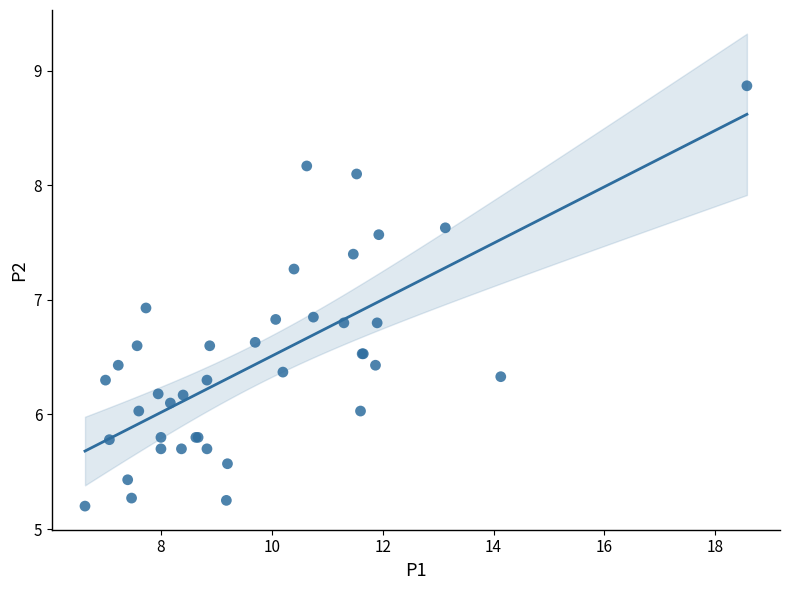

What Y value in the scatter plot is closest to 7?

6.9